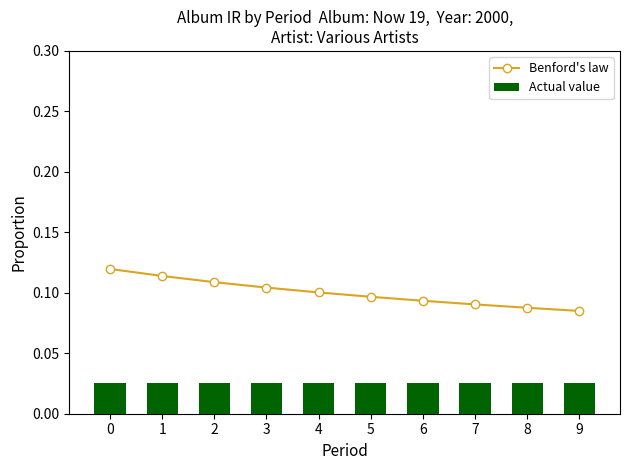

The value of Benford's law at 6 is 0.1. True or false?

True